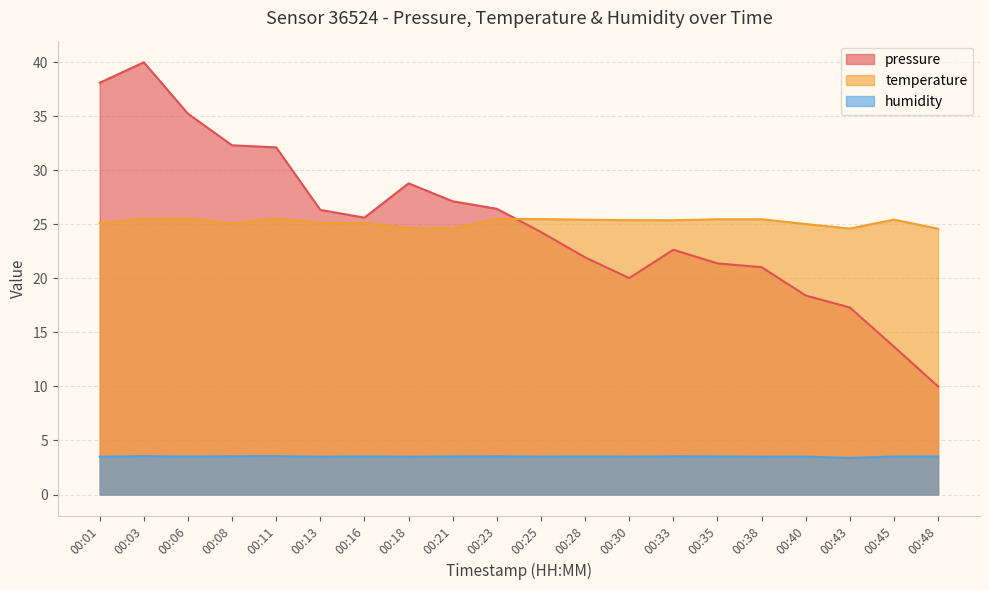

How many humidity values are between 3 and 4?

20